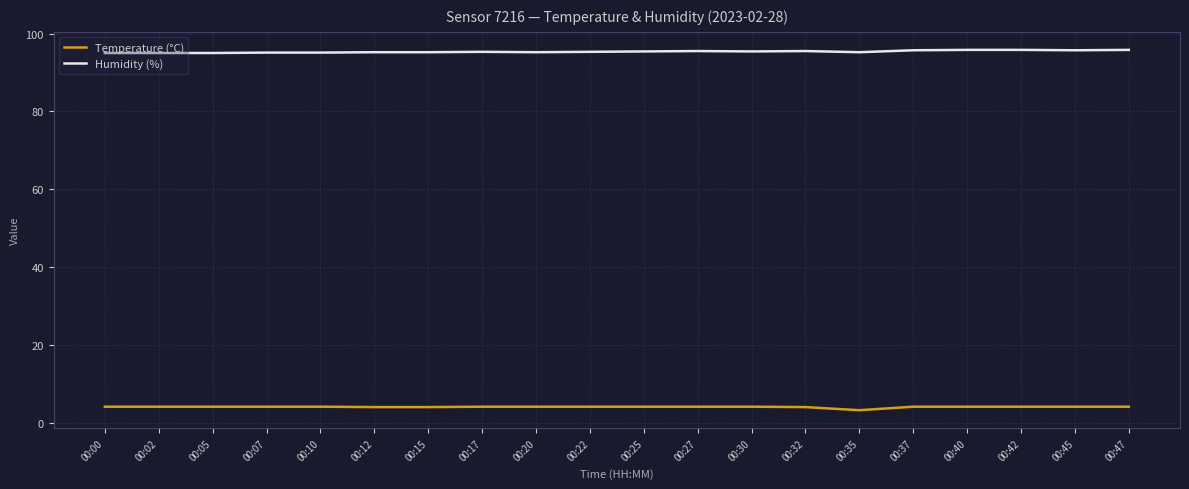

Rank the series at 00:35 from highest to lowest value.

Humidity (%), Temperature (°C)